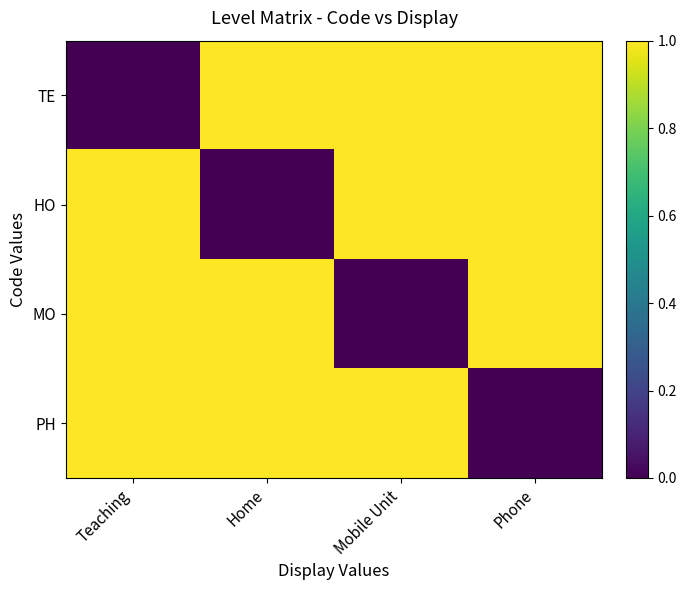

At how many categories does at least one series exceed 0?

4